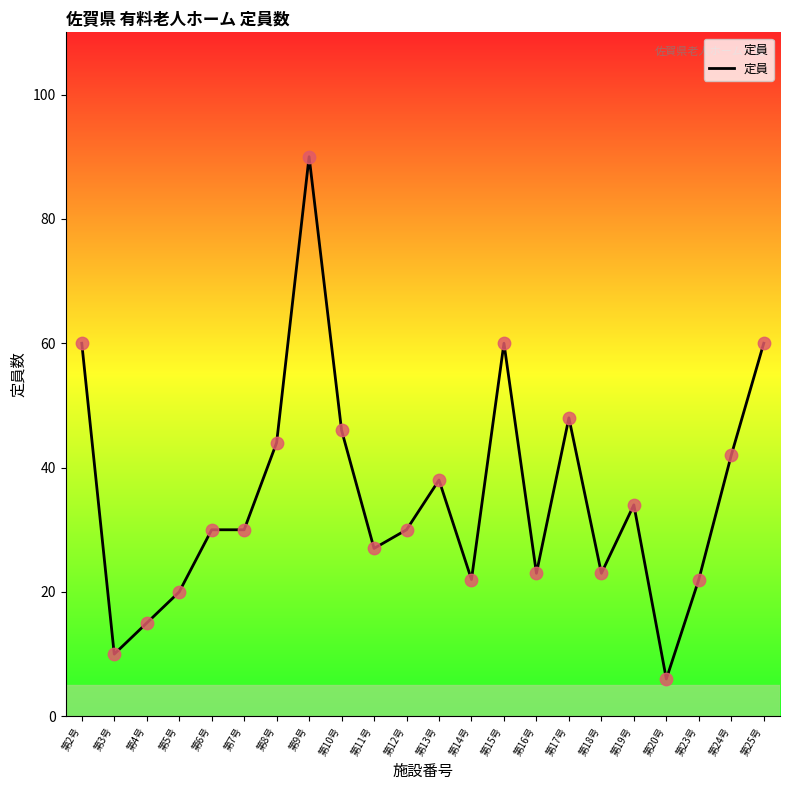

What is the change in value from 第8号 to 第14号?

-22